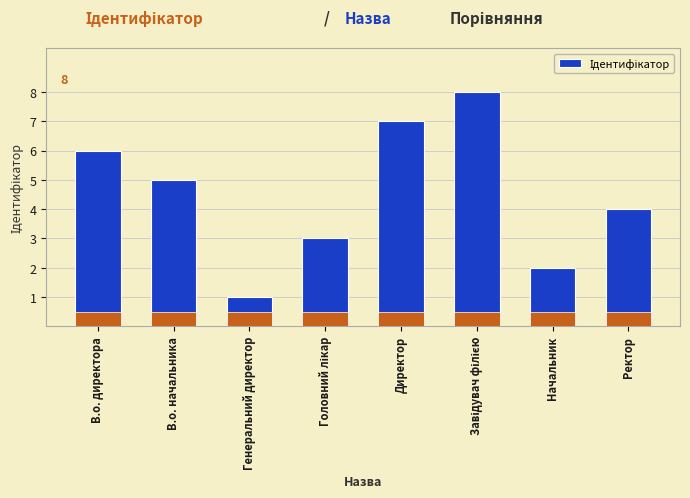

Where is the data nearest to the value 4?

Ректор